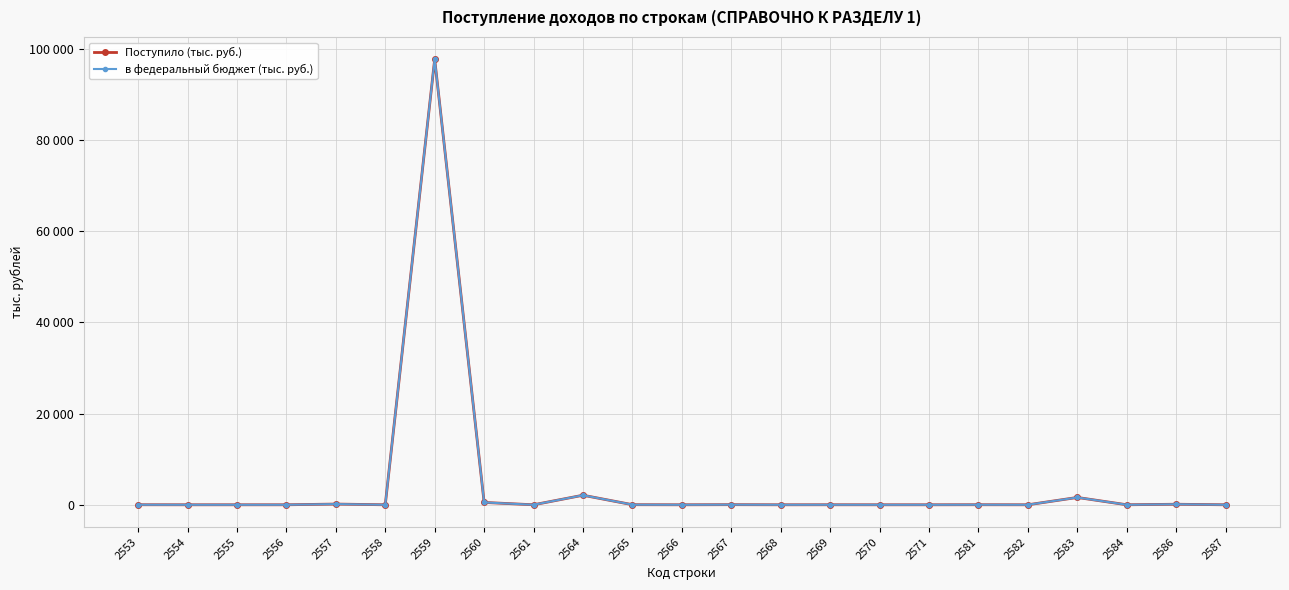

Is it true that в федеральный бюджет (тыс. руб.) equals 0 at 2558?

True